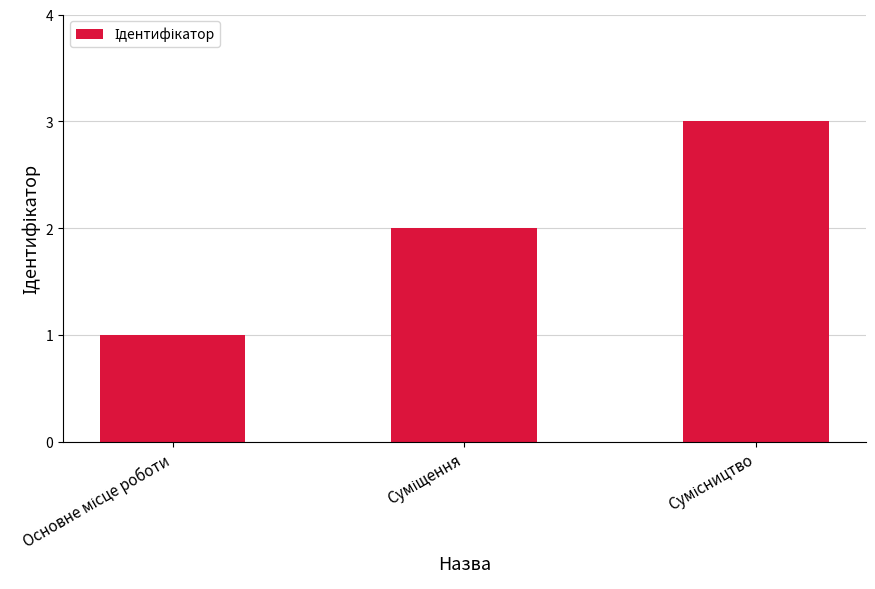

Are the bars horizontal?

No